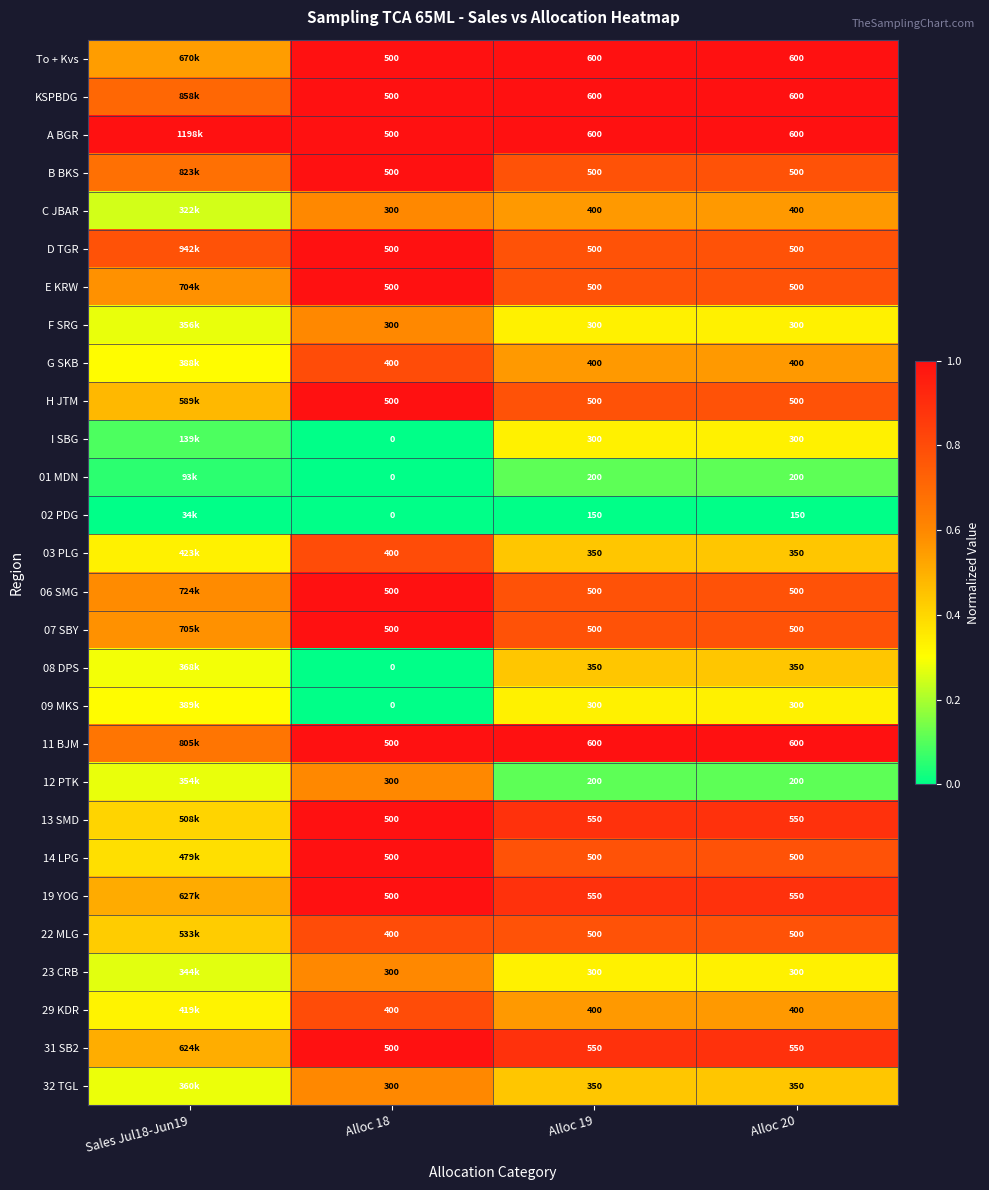

Is the value of 14 LPG at Alloc 20 greater than the value of 02 PDG at Alloc 20?

Yes